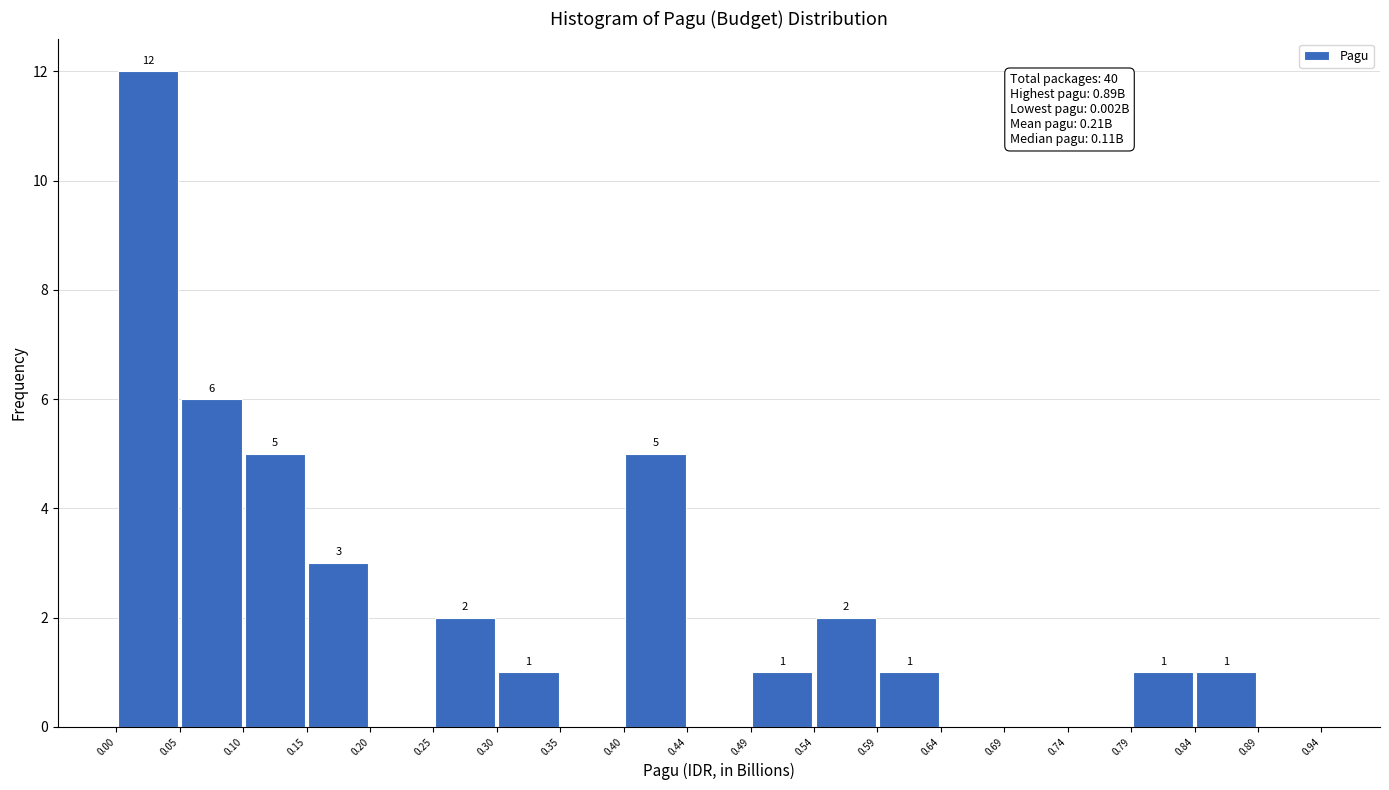

Over which range of the x-axis is the bar tallest?

0.00 to 0.05